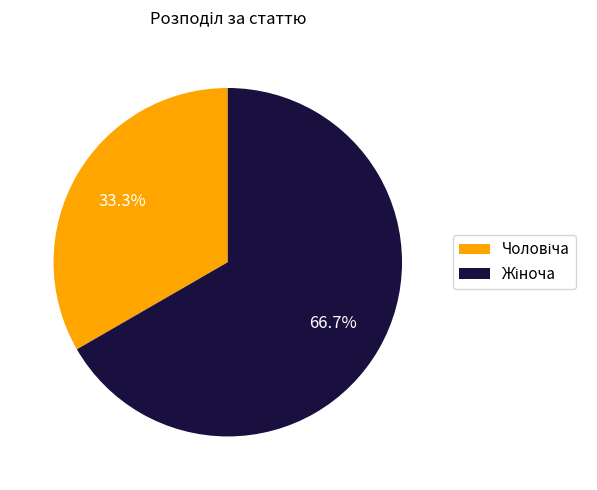

Is there a majority slice in this chart?

Yes